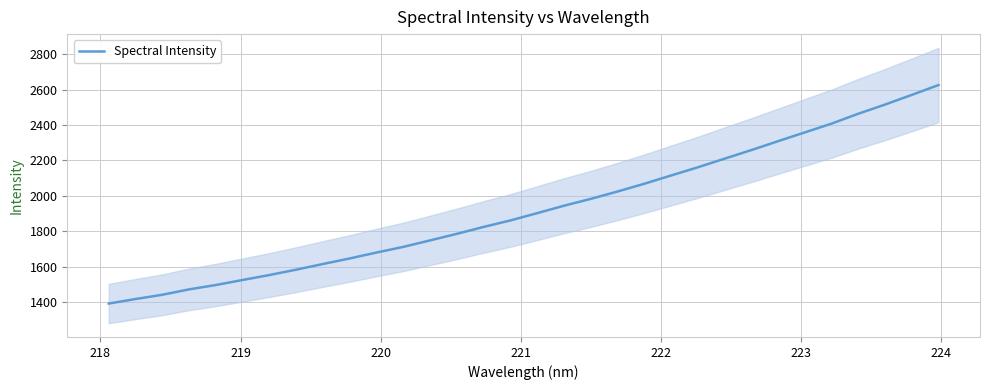

True or false: the data has more than 0 interior local peaks.

False